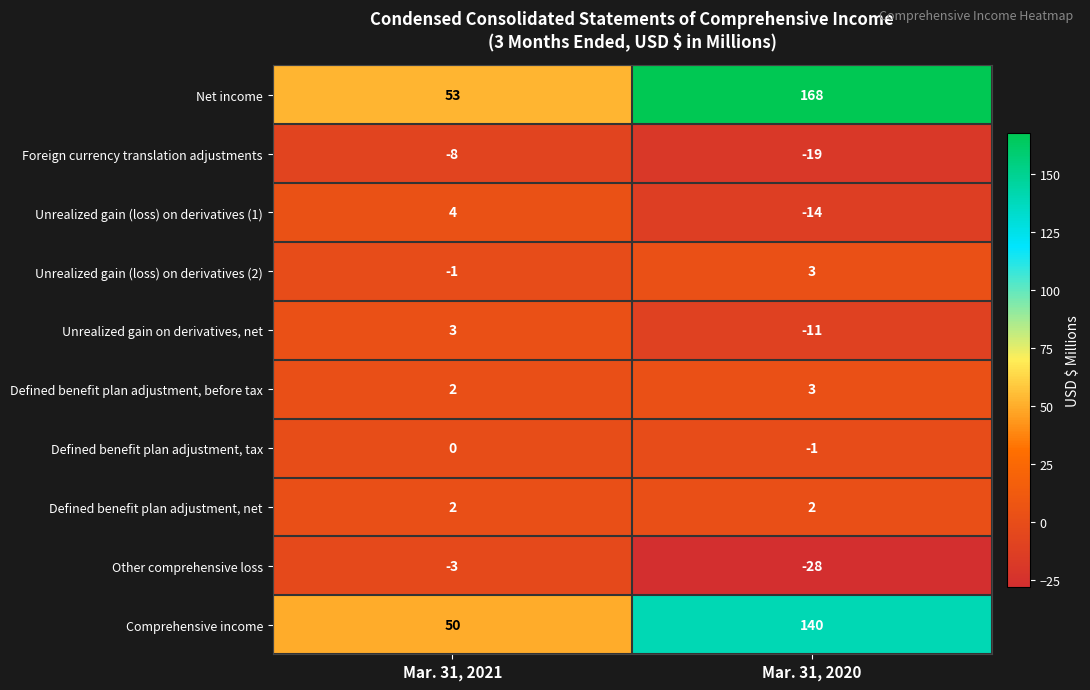

What is the sum of all Unrealized gain (loss) on derivatives (1) values?

-10